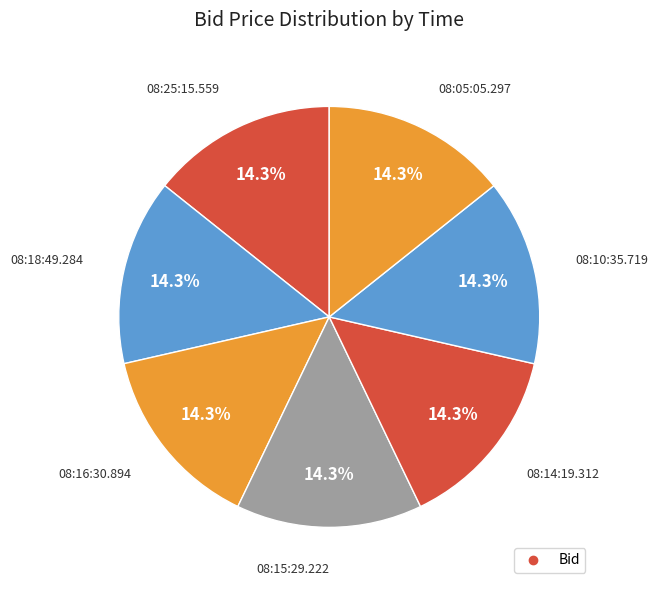

How many slices are in this pie chart?

7